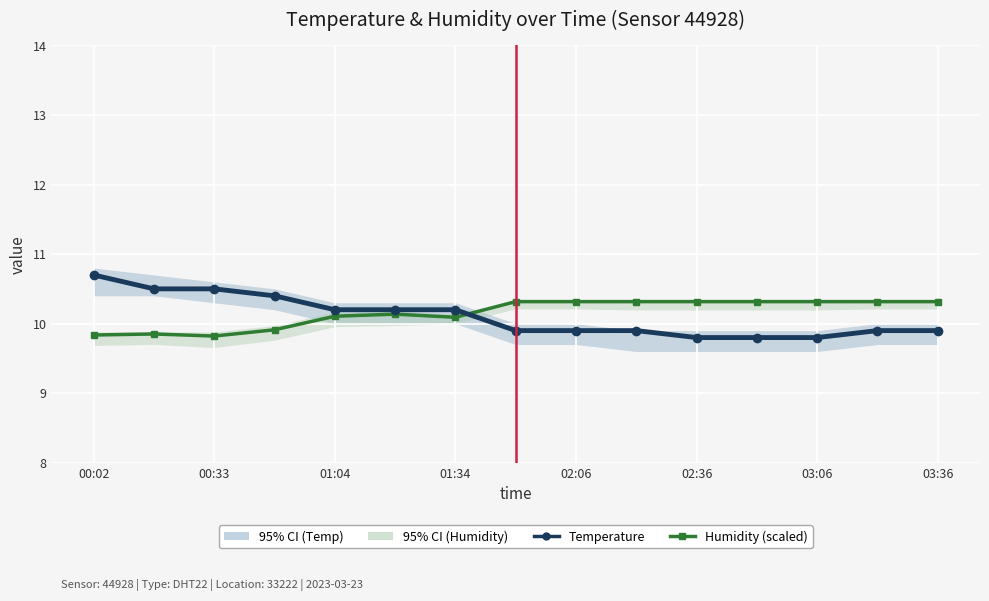

How many intersections are there between Humidity (% scaled) and Temperature (°C)?

1